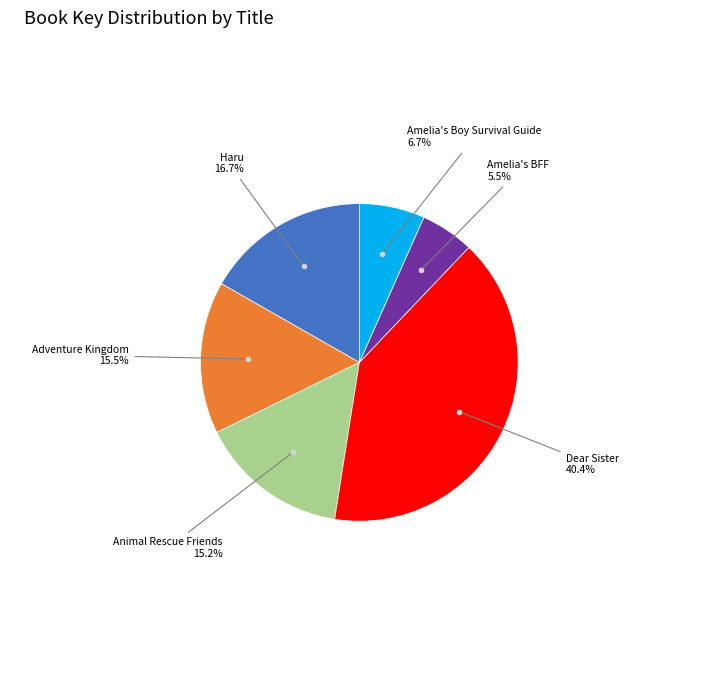

Is there any slice that represents more than half of the pie?

No